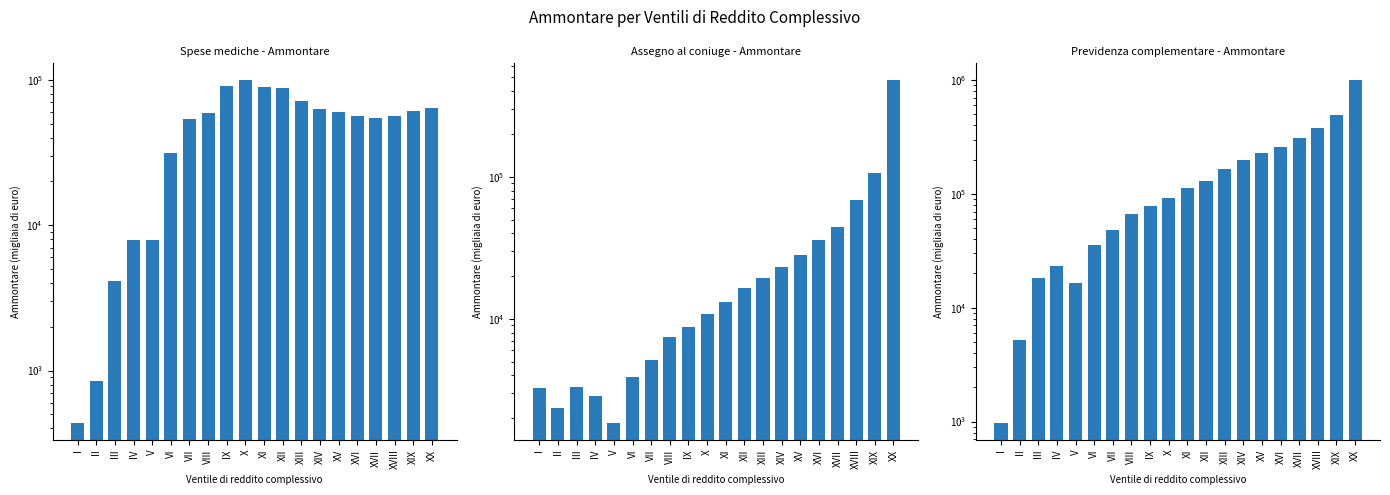

Where does the Previdenza complementare - Ammontare series first go above 112559?

XII